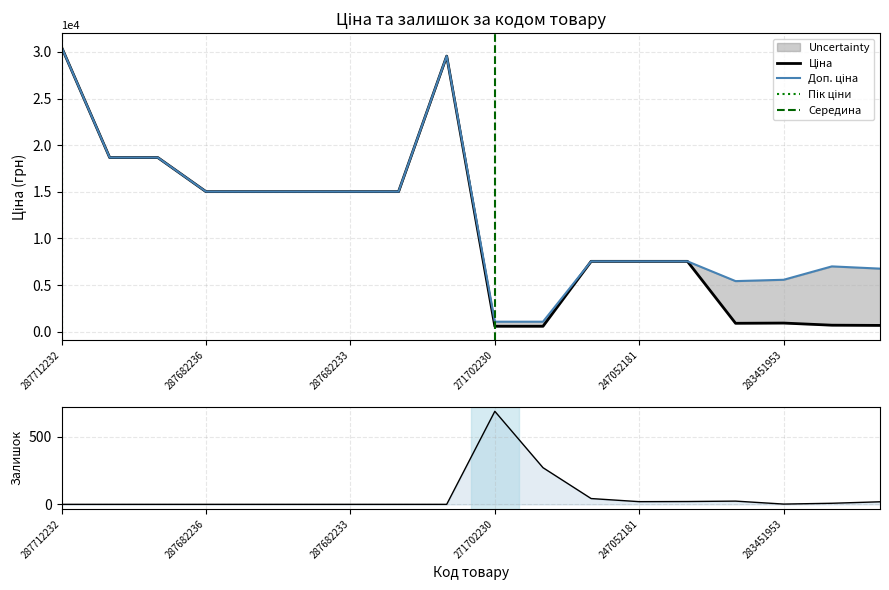

Reading left to right, extract all data points from this chart.

Ціна: 287712232=30512.3	287692233=18671.5	287692231=18671.5	287682236=15019.2	287682235=15019.2	287682234=15019.2	287682233=15019.2	287682231=15019.2	287702232=29548.9	271702230=586.0	271702229=586.0	284392211=7545.9	247052181=7545.9	247052180=7545.9	283481953=904.3	283451953=928.3	283391953=700.4	283361953=676.4
Доп. ціна: 287712232=30512.3	287692233=18671.5	287692231=18671.5	287682236=15019.2	287682235=15019.2	287682234=15019.2	287682233=15019.2	287682231=15019.2	287702232=29548.9	271702230=1074.5	271702229=1074.5	284392211=7545.9	247052181=7545.9	247052180=7545.9	283481953=5425.9	283451953=5569.9	283391953=7004.3	283361953=6764.4
Залишок: 287712232=0.0	287692233=0.0	287692231=0.0	287682236=0.0	287682235=0.0	287682234=0.0	287682233=0.0	287682231=0.0	287702232=0.0	271702230=690.0	271702229=272.0	284392211=43.0	247052181=20.0	247052180=21.0	283481953=24.0	283451953=2.0	283391953=8.0	283361953=19.0